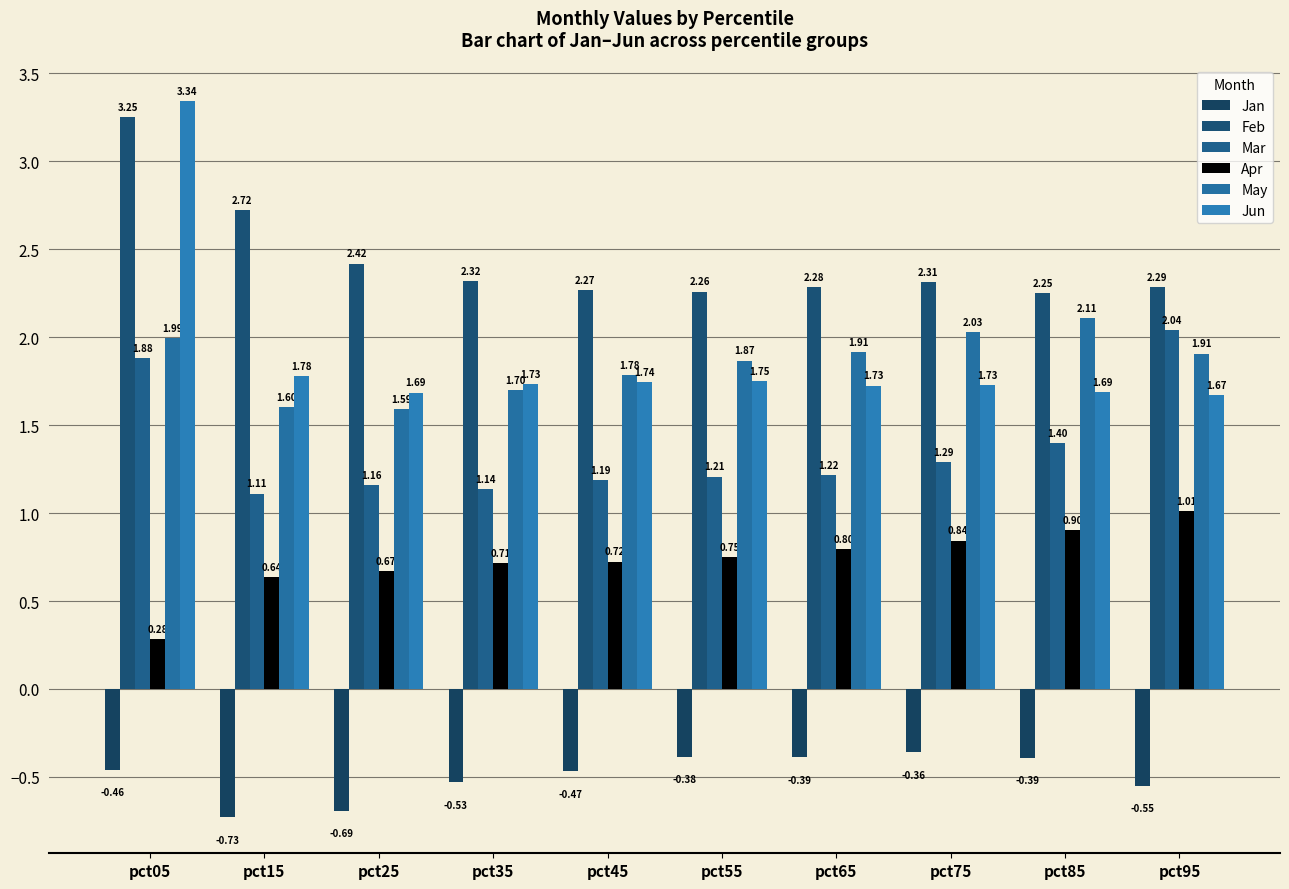

Between pct15 and pct95, which is larger?

pct95